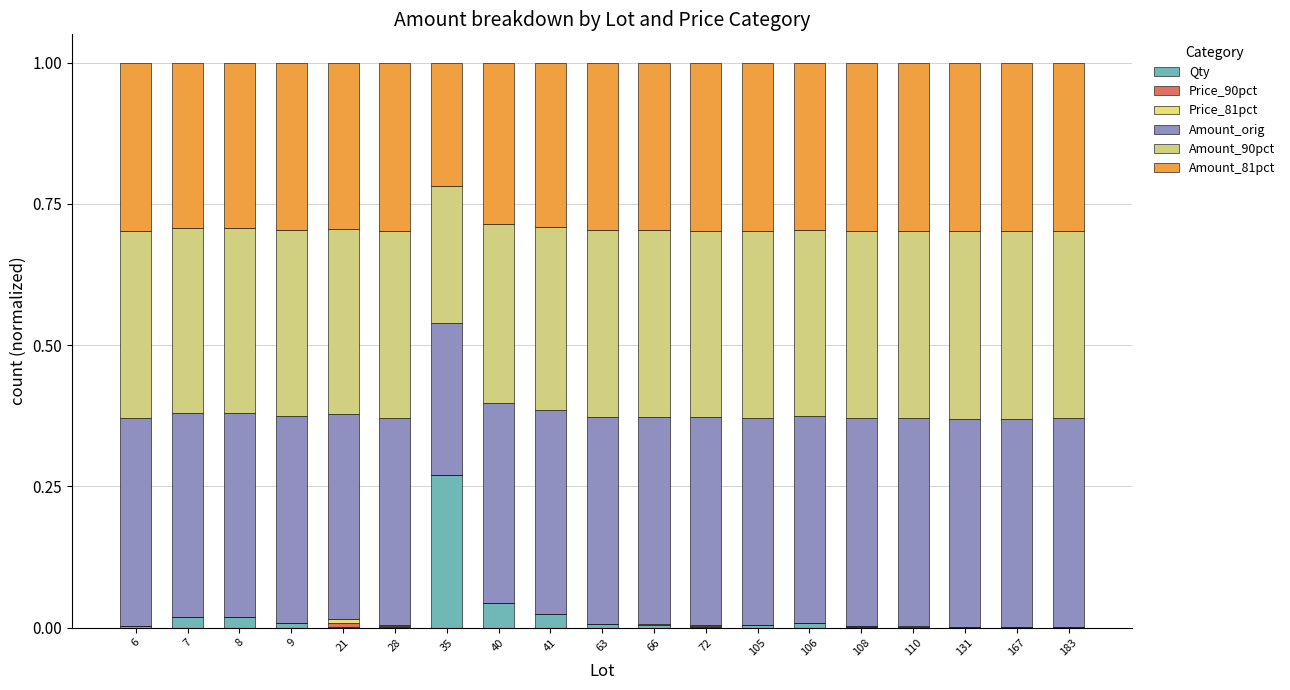

Does the chart contain stacked bars?

Yes